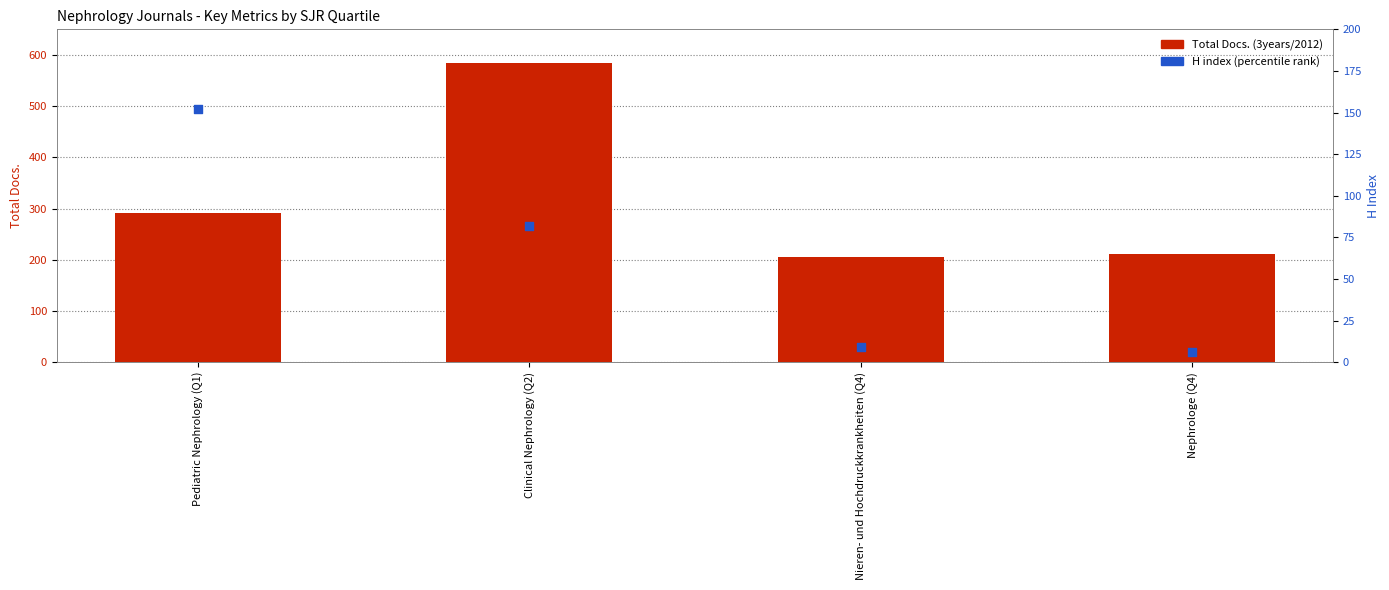

At how many categories does at least one series exceed 453?

1